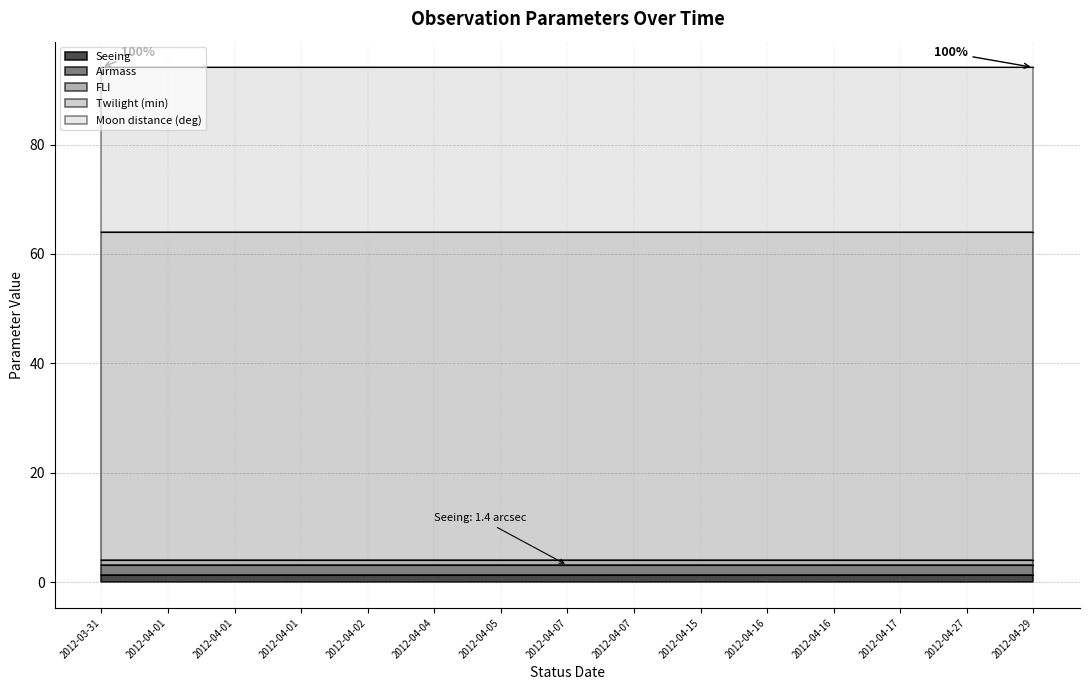

Which category has the highest value in the Moon distance (deg) series?

2012-03-31